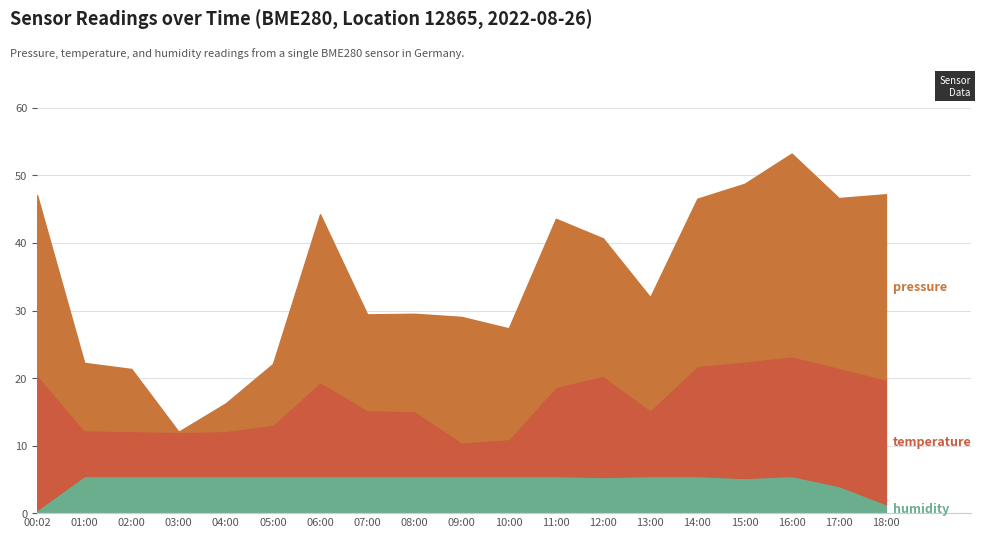

At which category is the sum across all series the highest?

16:00